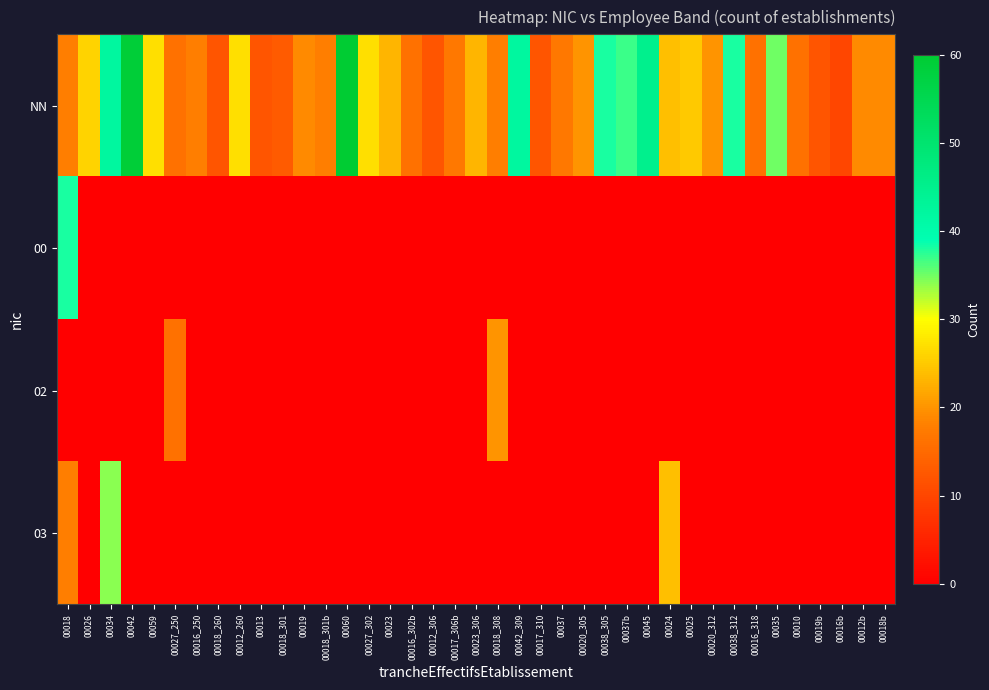

Reading left to right, transcribe all the data shown in this chart.

NN: 00018=18	00026=26	00034=42	00042=59	00059=27	00027_250=16	00016_250=18	00018_260=12	00012_260=27	00013=12	00018_301=13	00019=19	00018_301b=18	00060=60	00027_302=27	00023=23	00016_302b=16	00012_306=12	00017_306b=17	00023_306=23	00018_308=18	00042_309=42	00017_310=12	00037=17	00020_305=20	00038_305=38	00037b=37	00045=45	00024=24	00025=25	00020_312=20	00038_312=38	00016_318=16	00035=35	00010=16	00019b=12	00016b=10	00012b=19	00018b=19
00: 00018=38	00026=0	00034=0	00042=0	00059=0	00027_250=0	00016_250=0	00018_260=0	00012_260=0	00013=0	00018_301=0	00019=0	00018_301b=0	00060=0	00027_302=0	00023=0	00016_302b=0	00012_306=0	00017_306b=0	00023_306=0	00018_308=0	00042_309=0	00017_310=0	00037=0	00020_305=0	00038_305=0	00037b=0	00045=0	00024=0	00025=0	00020_312=0	00038_312=0	00016_318=0	00035=0	00010=0	00019b=0	00016b=0	00012b=0	00018b=0
02: 00018=0	00026=0	00034=0	00042=0	00059=0	00027_250=16	00016_250=0	00018_260=0	00012_260=0	00013=0	00018_301=0	00019=0	00018_301b=0	00060=0	00027_302=0	00023=0	00016_302b=0	00012_306=0	00017_306b=0	00023_306=0	00018_308=20	00042_309=0	00017_310=0	00037=0	00020_305=0	00038_305=0	00037b=0	00045=0	00024=0	00025=0	00020_312=0	00038_312=0	00016_318=0	00035=0	00010=0	00019b=0	00016b=0	00012b=0	00018b=0
03: 00018=18	00026=0	00034=34	00042=0	00059=0	00027_250=0	00016_250=0	00018_260=0	00012_260=0	00013=0	00018_301=0	00019=0	00018_301b=0	00060=0	00027_302=0	00023=0	00016_302b=0	00012_306=0	00017_306b=0	00023_306=0	00018_308=0	00042_309=0	00017_310=0	00037=0	00020_305=0	00038_305=0	00037b=0	00045=0	00024=24	00025=0	00020_312=0	00038_312=0	00016_318=0	00035=0	00010=0	00019b=0	00016b=0	00012b=0	00018b=0